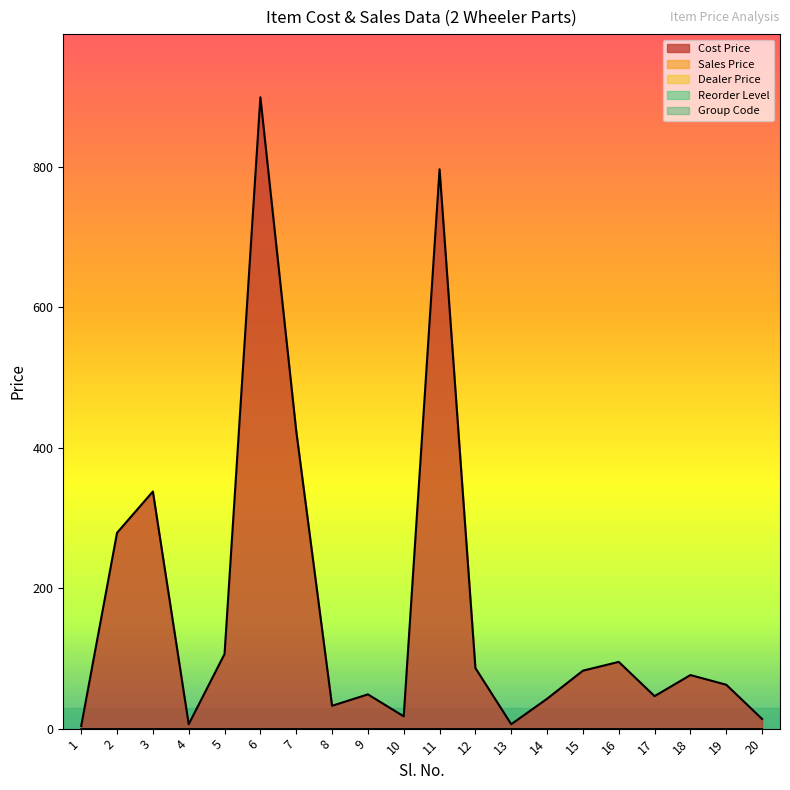

Is the value of Reorder Level at 7 greater than the value of Cost Price at 12?

No